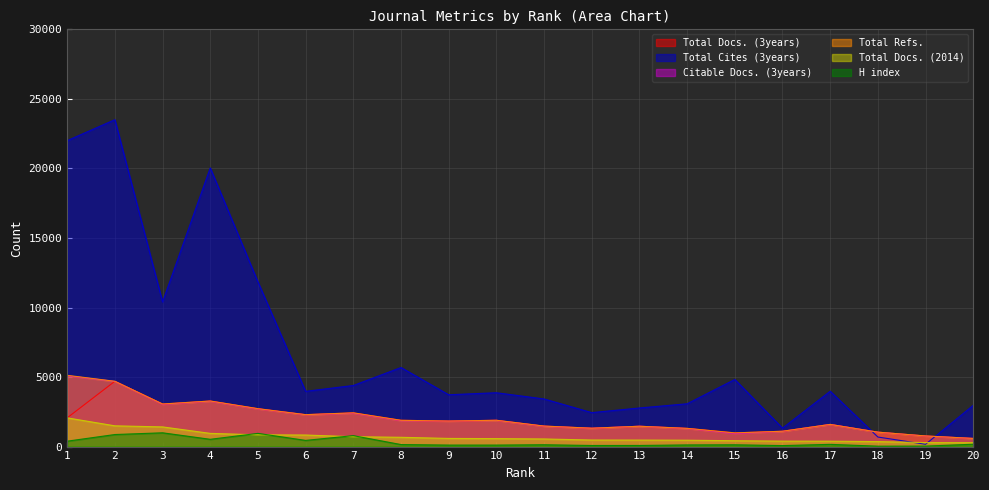

What is the difference between the maximum and minimum values in the H index series?

961